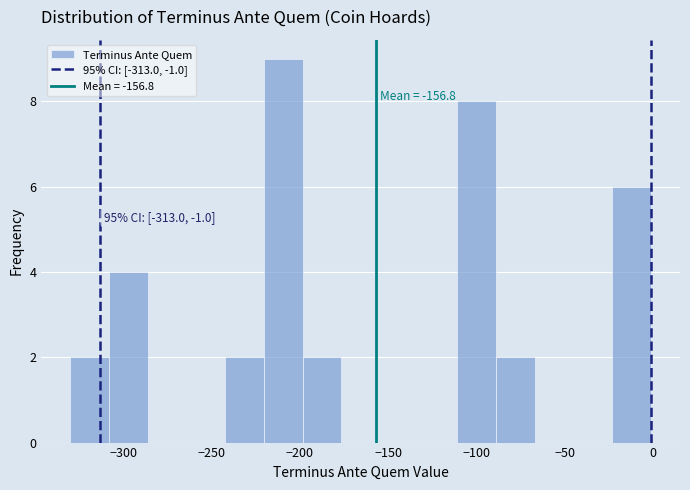

Which range on the x-axis has the tallest bar?

-220 to -200